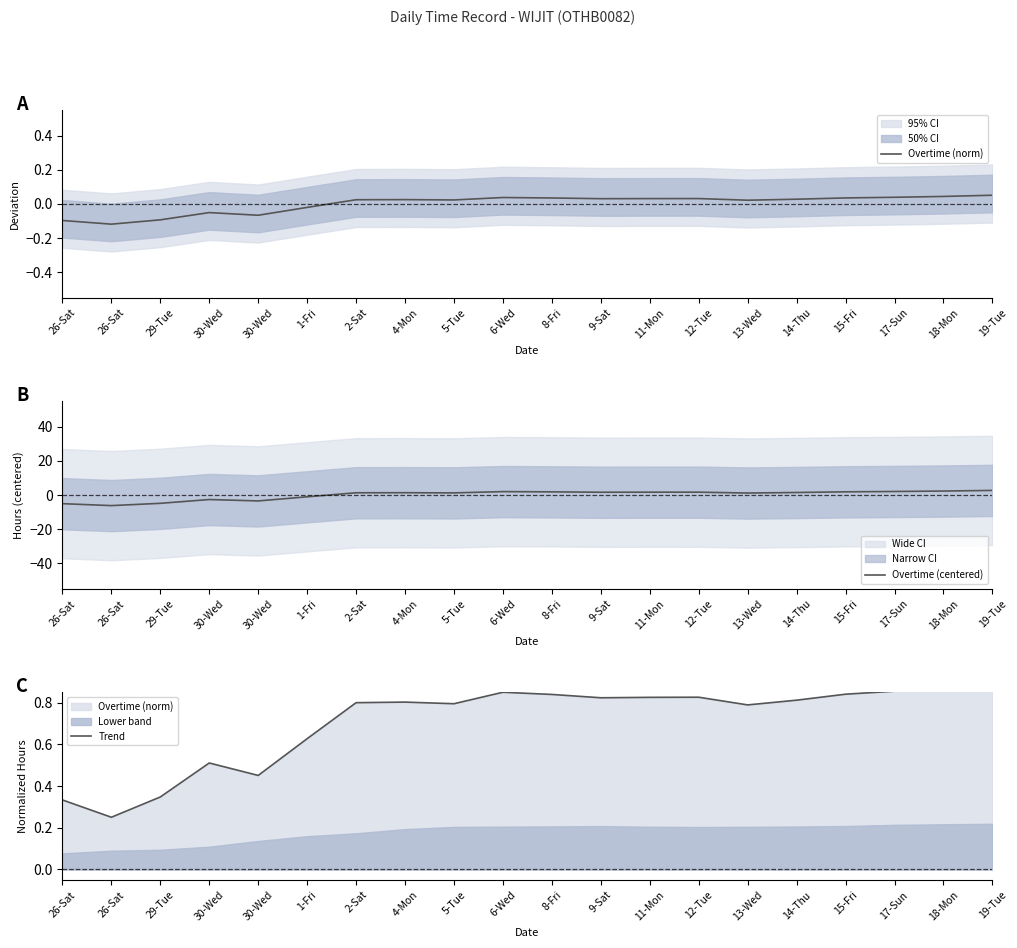

List the labels in order of Overtime (norm) value, smallest first.

26-Sat, 26-Sat, 29-Tue, 30-Wed, 30-Wed, 1-Fri, 13-Wed, 5-Tue, 2-Sat, 4-Mon, 14-Thu, 9-Sat, 11-Mon, 12-Tue, 8-Fri, 15-Fri, 6-Wed, 17-Sun, 18-Mon, 19-Tue